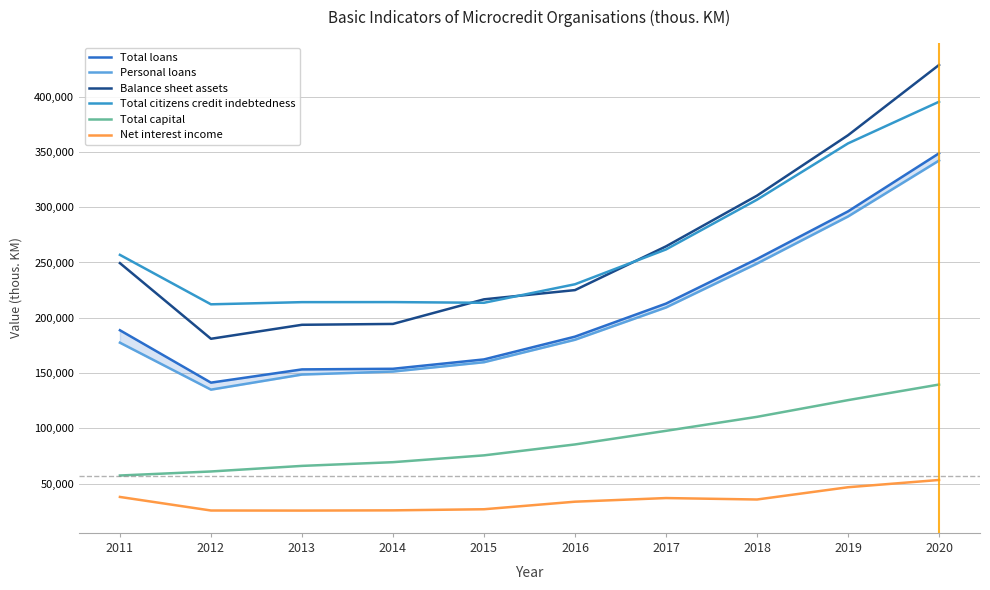

What is the total value across all series at 2020?

1707952